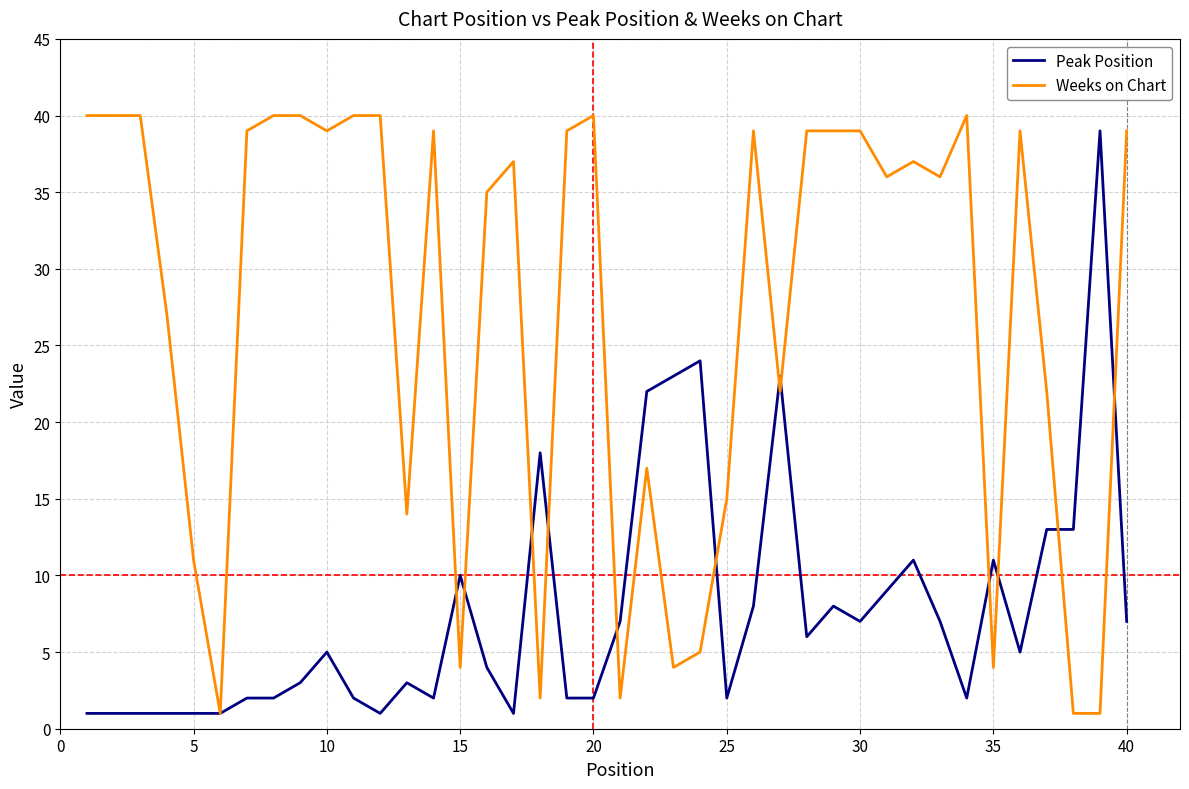

What is the difference between the maximum and minimum values in the Weeks on Chart series?

39